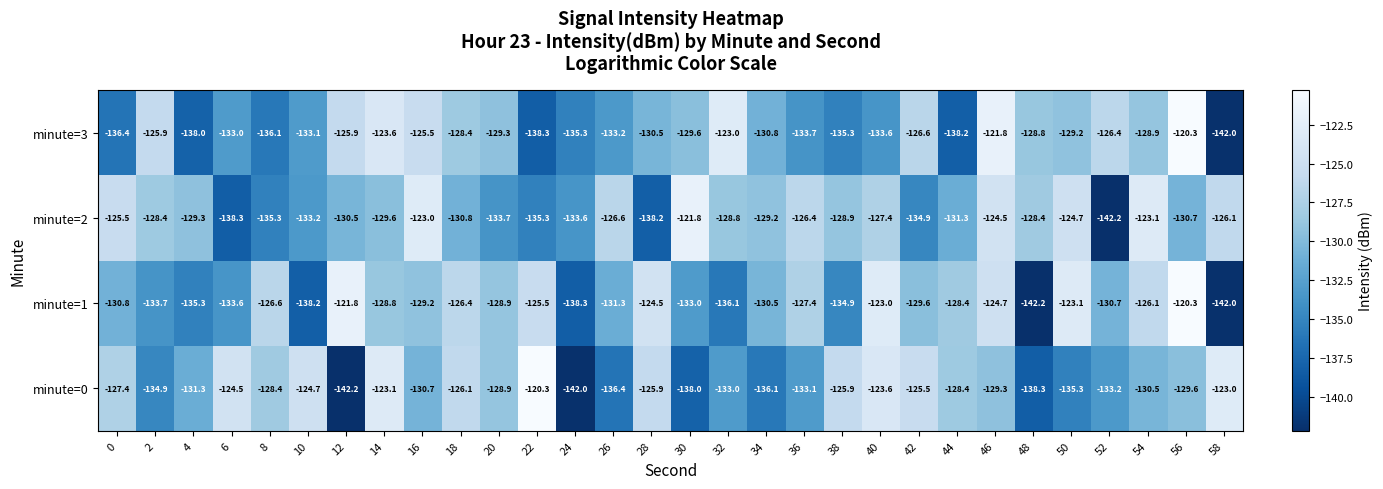

What is the difference between the maximum and second lowest values in the minute=3 series?

18.0